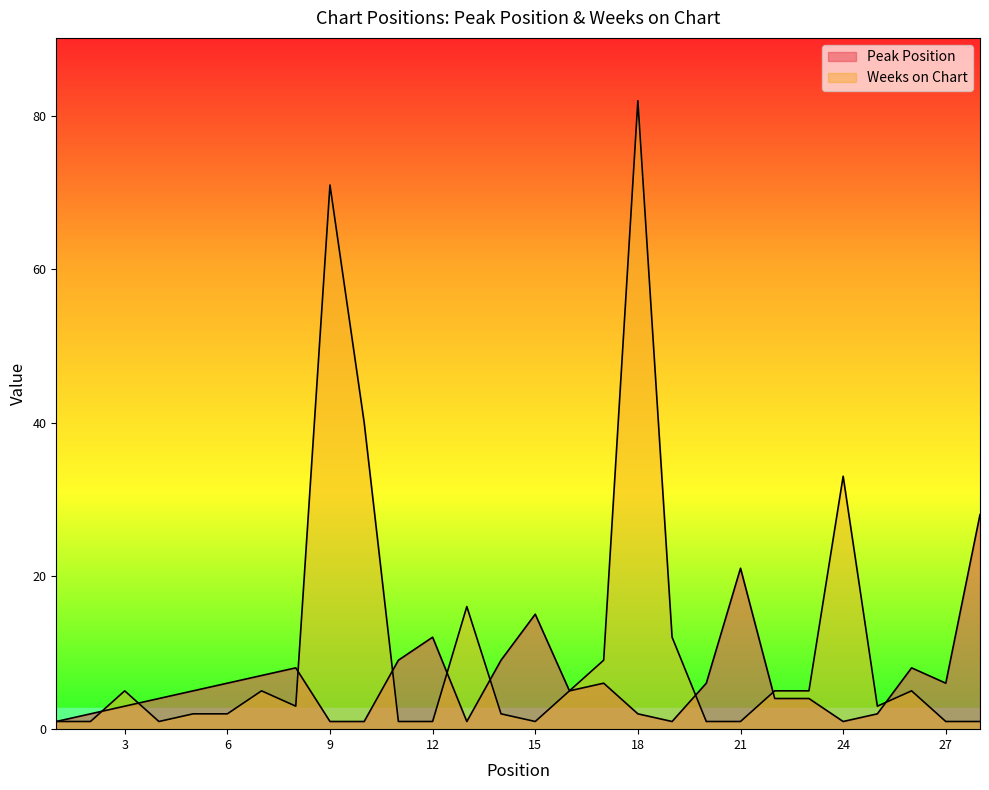

At which label does Peak Position first exceed 5?

6